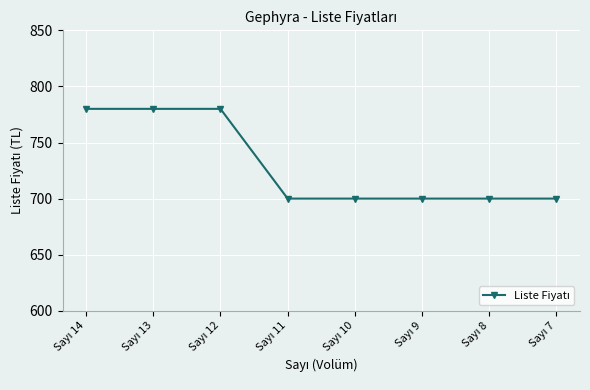

What is the value of the 4th point from the left?

700